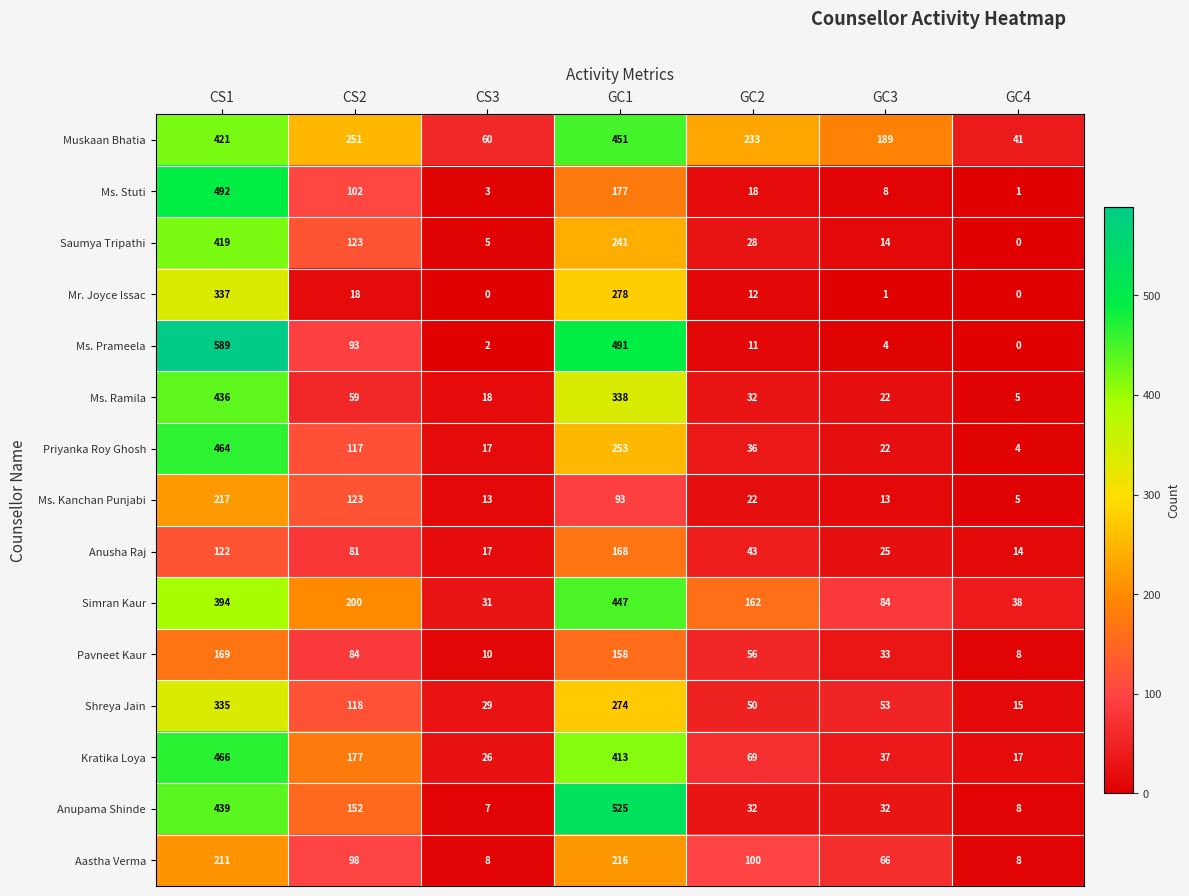

Where does the Ms. Stuti series first go above 18?

CS1